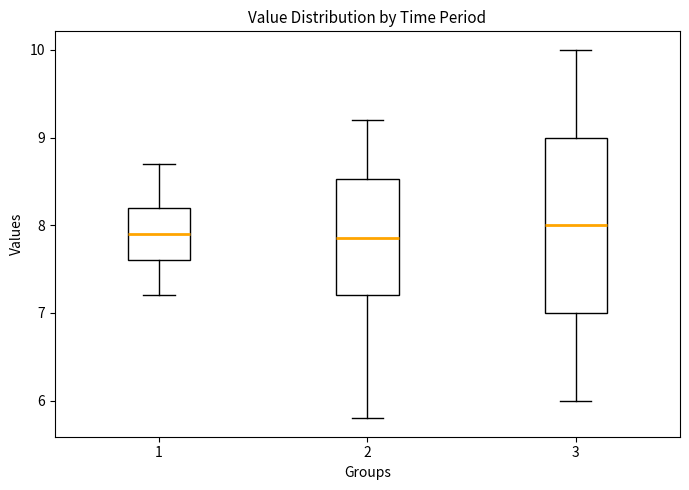

Reading left to right, transcribe this box plot: for each box, give where its median line is, the range the box spans, and where its two whiskers end, as read against the y-axis. The values are not printed on the chart, so give them approximately, as read against the axis.

1: median 7.9, box 7.6 to 8.2, whiskers 7.2 to 8.7
2: median 7.9, box 7.2 to 8.5, whiskers 5.8 to 9.2
3: median 8.0, box 7.0 to 9.0, whiskers 6.0 to 10.0